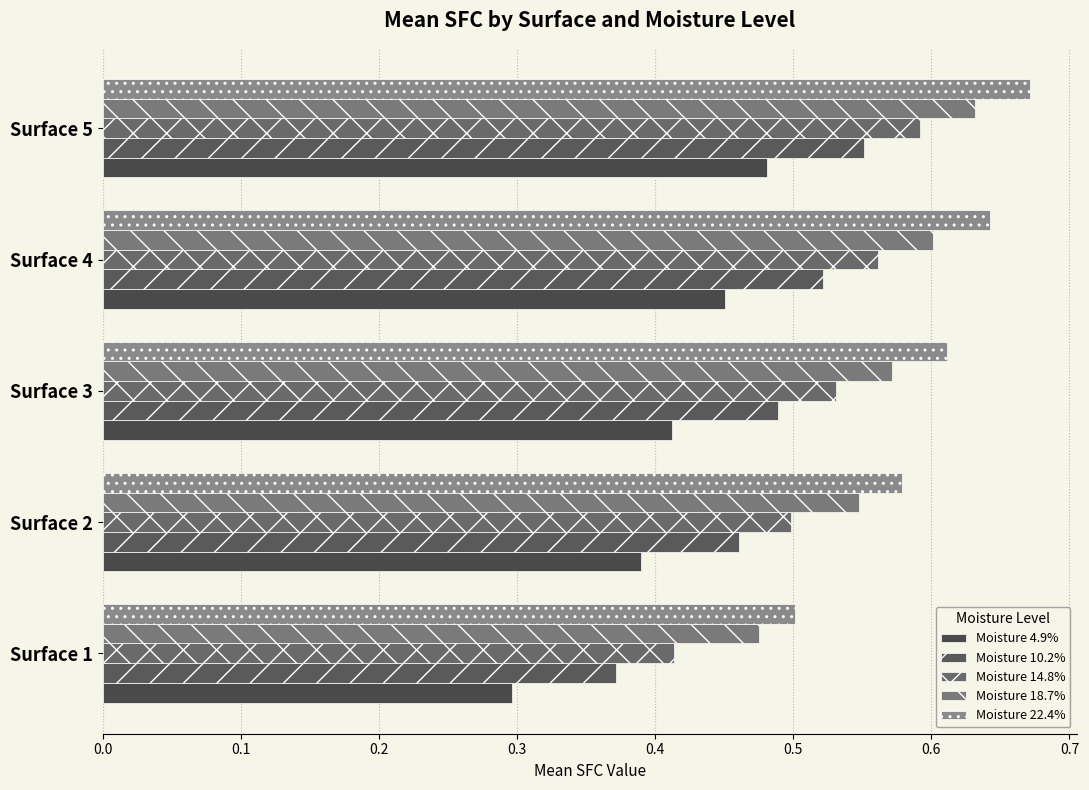

Count the number of data series in this chart.

5